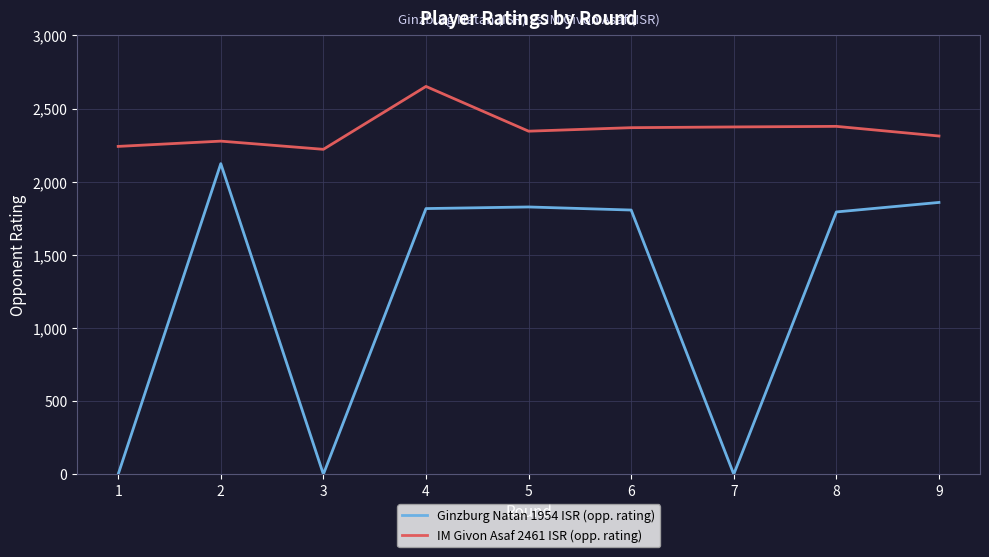

True or false: IM Givon Asaf 2461 ISR (opp. rating) and Ginzburg Natan 1954 ISR (opp. rating) cross at least once.

False